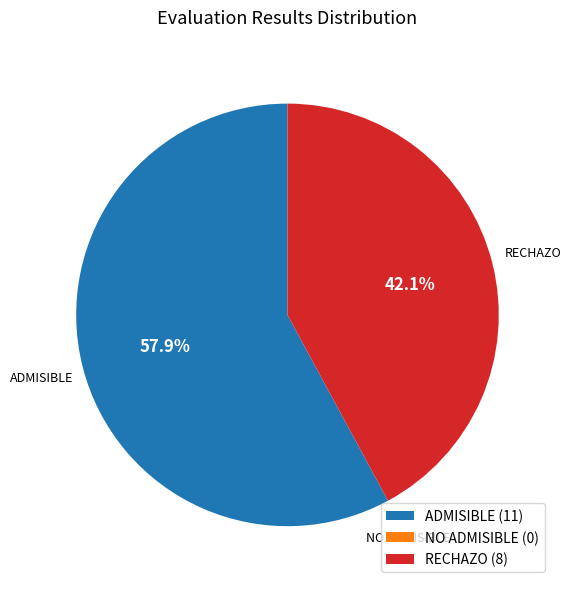

To the nearest percent, what is the difference between the RECHAZO and ADMISIBLE slice percentages?

16%